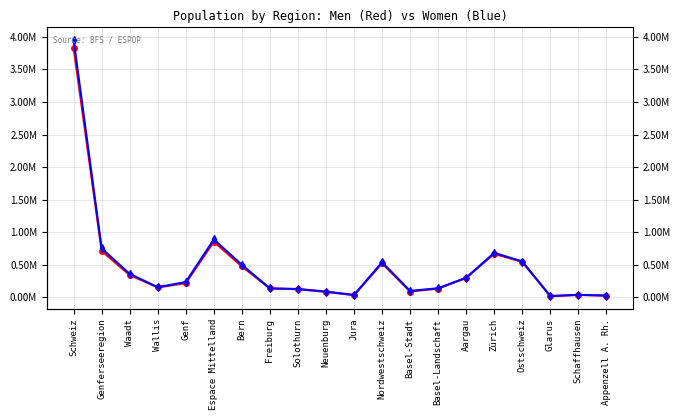

Which series has the largest total across all categories?

Frauen